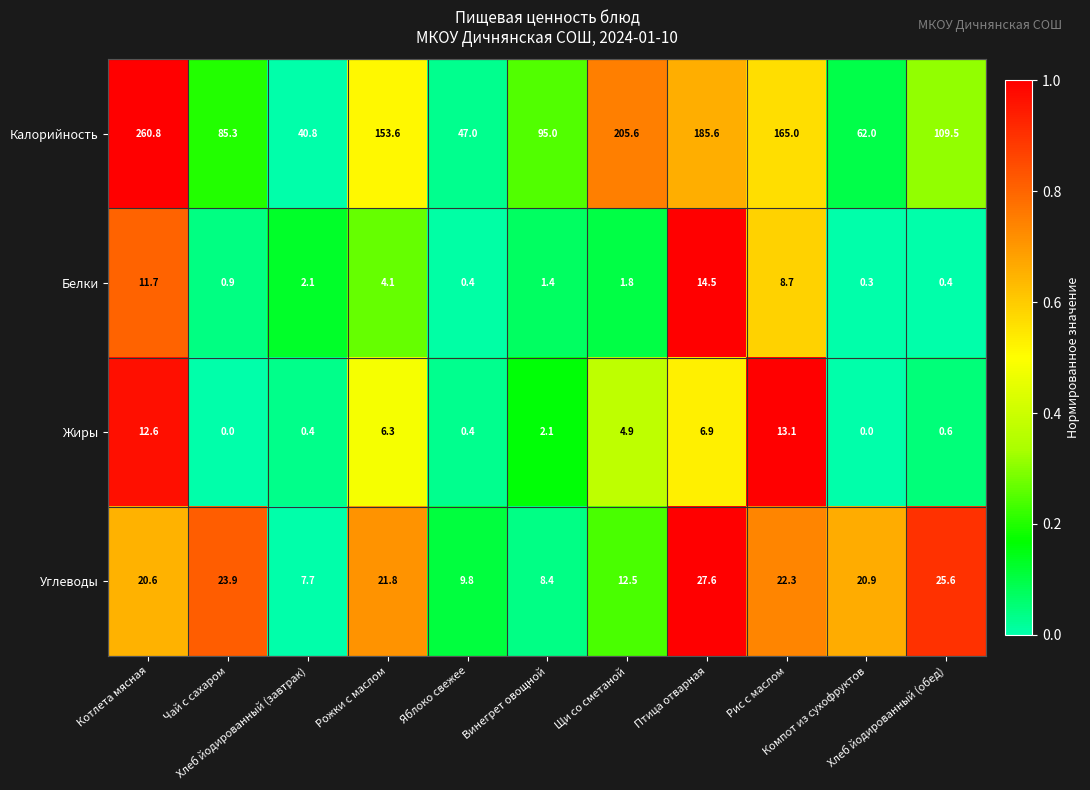

What is the maximum value shown in the chart?

260.8